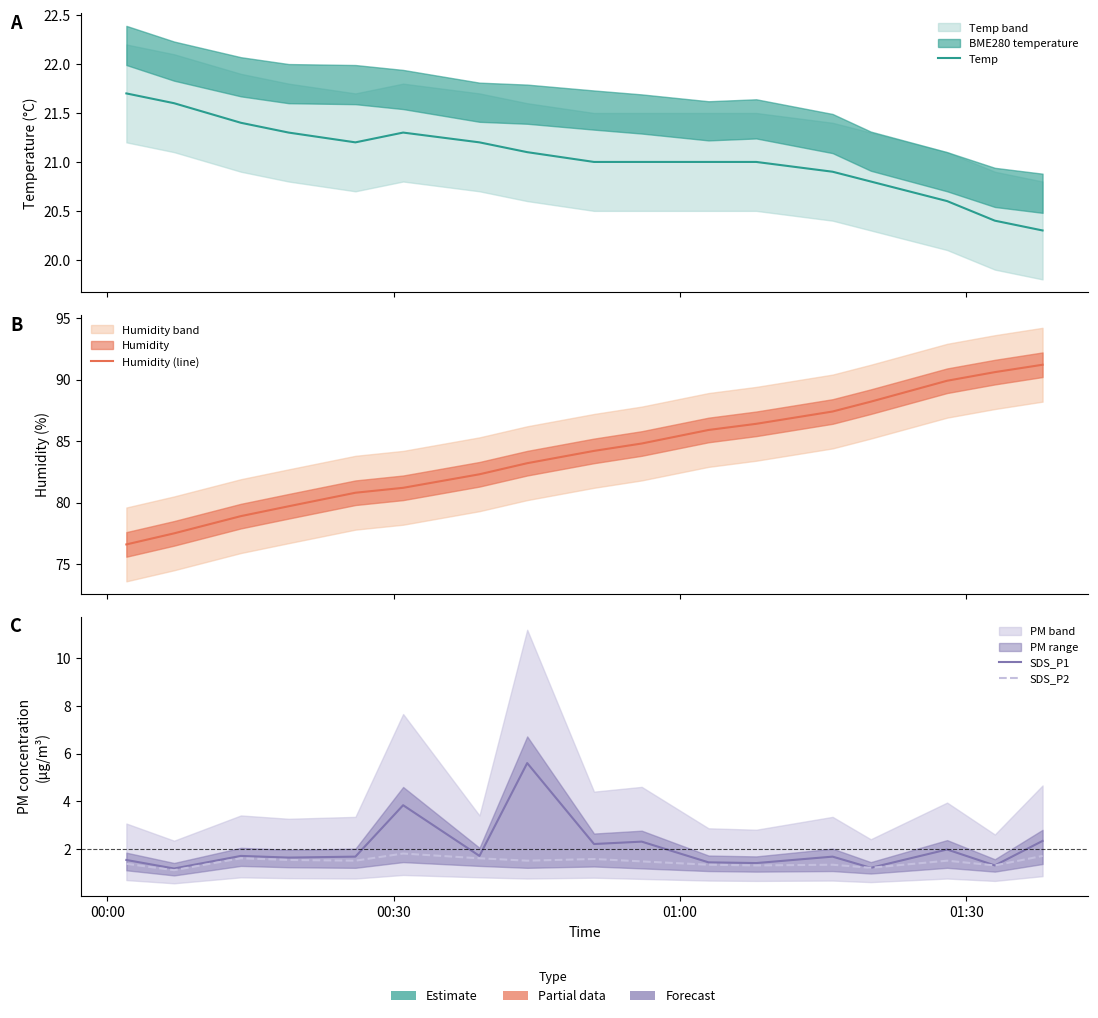

True or false: Humidity (line) and SDS_P2 intersect in this chart.

False